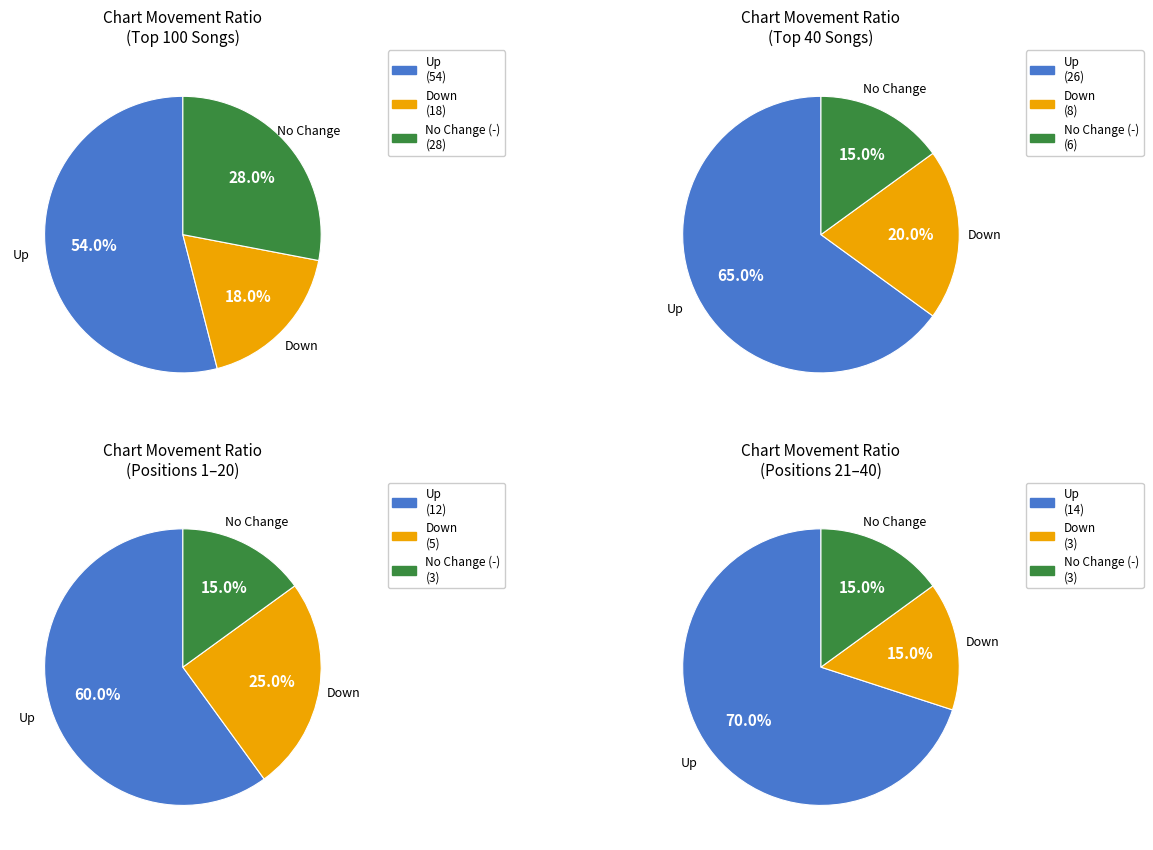

To the nearest percent, what is the difference between the largest and smallest slice percentages?

36%